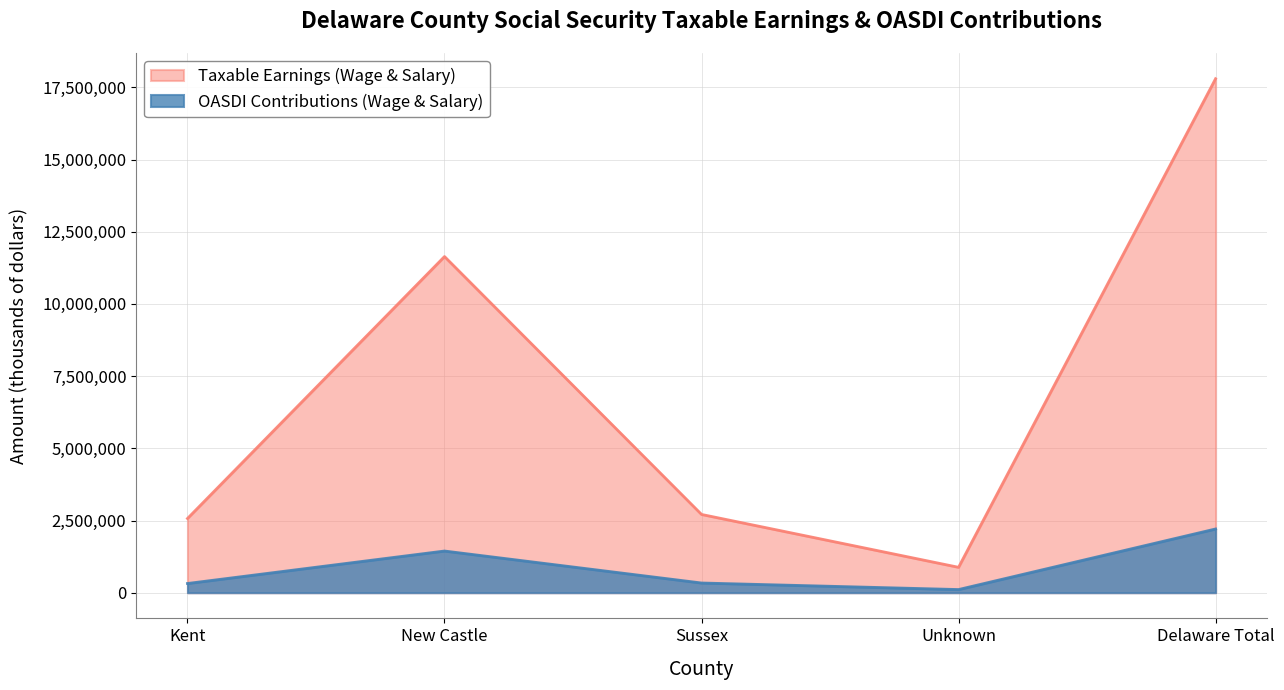

At New Castle, list the series in order from largest to smallest.

Taxable Earnings (Wage & Salary), OASDI Contributions (Wage & Salary)